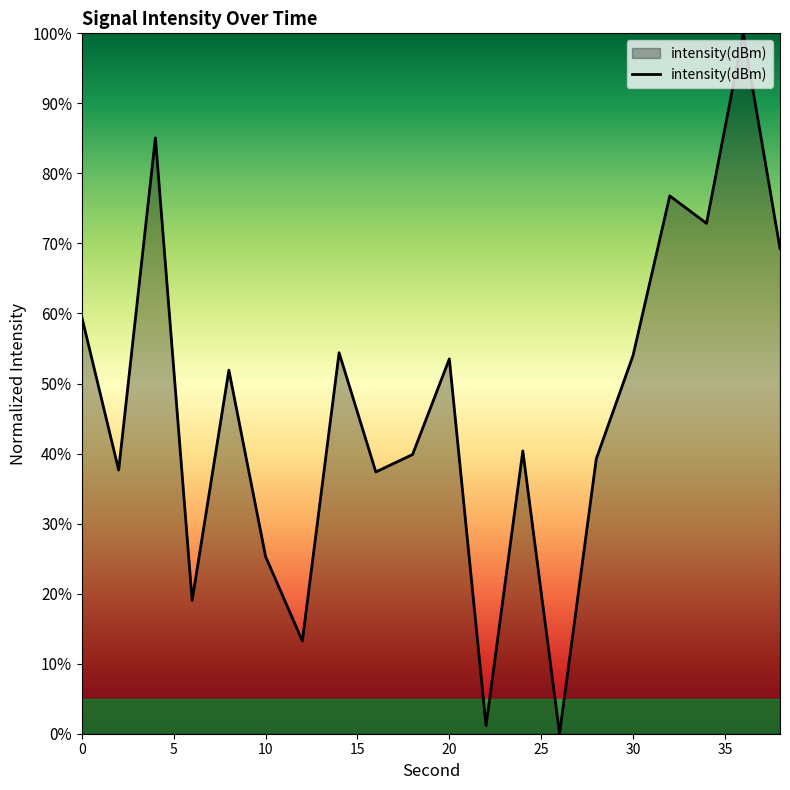

What is the difference between the maximum and minimum values?

100.0